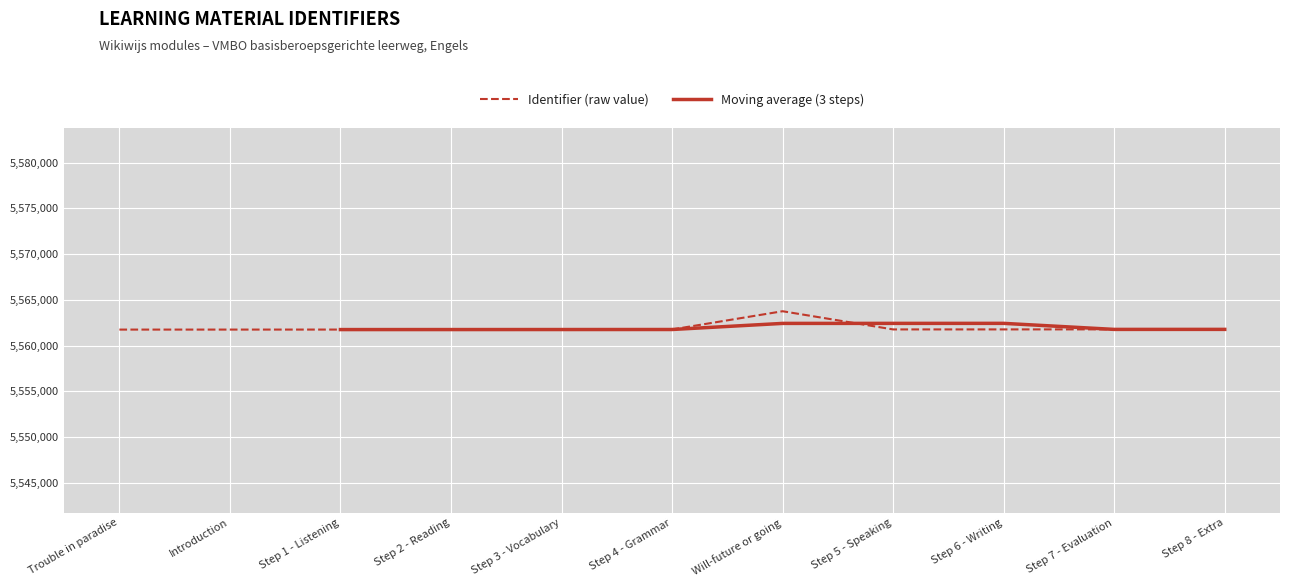

What is the sum of all values?

61181311